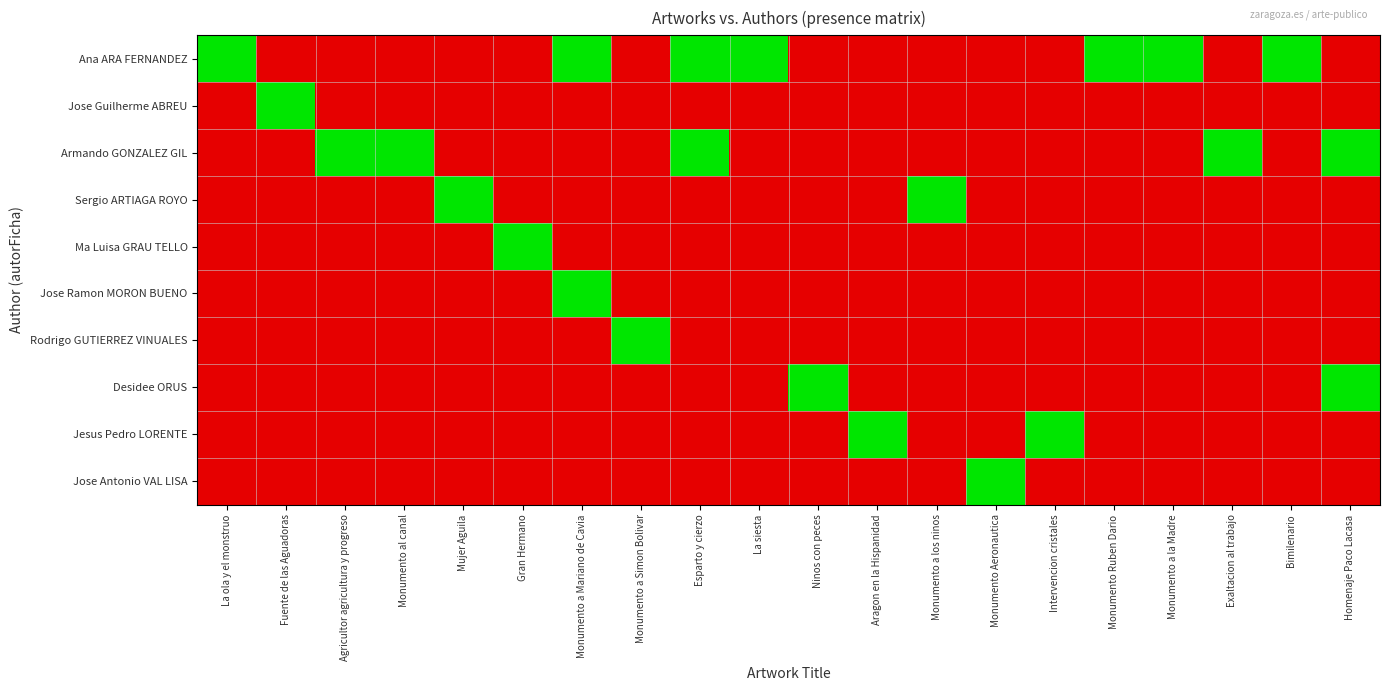

Reading left to right, transcribe all the data shown in this chart.

Ana ARA FERNANDEZ: La ola y el monstruo=1	Fuente de las Aguadoras=0	Agricultor agricultura y progreso=0	Monumento al canal=0	Mujer Aguila=0	Gran Hermano=0	Monumento a Mariano de Cavia=1	Monumento a Simon Bolivar=0	Esparto y cierzo=1	La siesta=1	Ninos con peces=0	Aragon en la Hispanidad=0	Monumento a los ninos=0	Monumento Aeronautica=0	Intervencion cristales=0	Monumento Ruben Dario=1	Monumento a la Madre=1	Exaltacion al trabajo=0	Bimilenario=1	Homenaje Paco Lacasa=0
Jose Guilherme ABREU: La ola y el monstruo=0	Fuente de las Aguadoras=1	Agricultor agricultura y progreso=0	Monumento al canal=0	Mujer Aguila=0	Gran Hermano=0	Monumento a Mariano de Cavia=0	Monumento a Simon Bolivar=0	Esparto y cierzo=0	La siesta=0	Ninos con peces=0	Aragon en la Hispanidad=0	Monumento a los ninos=0	Monumento Aeronautica=0	Intervencion cristales=0	Monumento Ruben Dario=0	Monumento a la Madre=0	Exaltacion al trabajo=0	Bimilenario=0	Homenaje Paco Lacasa=0
Armando GONZALEZ GIL: La ola y el monstruo=0	Fuente de las Aguadoras=0	Agricultor agricultura y progreso=1	Monumento al canal=1	Mujer Aguila=0	Gran Hermano=0	Monumento a Mariano de Cavia=0	Monumento a Simon Bolivar=0	Esparto y cierzo=1	La siesta=0	Ninos con peces=0	Aragon en la Hispanidad=0	Monumento a los ninos=0	Monumento Aeronautica=0	Intervencion cristales=0	Monumento Ruben Dario=0	Monumento a la Madre=0	Exaltacion al trabajo=1	Bimilenario=0	Homenaje Paco Lacasa=1
Sergio ARTIAGA ROYO: La ola y el monstruo=0	Fuente de las Aguadoras=0	Agricultor agricultura y progreso=0	Monumento al canal=0	Mujer Aguila=1	Gran Hermano=0	Monumento a Mariano de Cavia=0	Monumento a Simon Bolivar=0	Esparto y cierzo=0	La siesta=0	Ninos con peces=0	Aragon en la Hispanidad=0	Monumento a los ninos=1	Monumento Aeronautica=0	Intervencion cristales=0	Monumento Ruben Dario=0	Monumento a la Madre=0	Exaltacion al trabajo=0	Bimilenario=0	Homenaje Paco Lacasa=0
Ma Luisa GRAU TELLO: La ola y el monstruo=0	Fuente de las Aguadoras=0	Agricultor agricultura y progreso=0	Monumento al canal=0	Mujer Aguila=0	Gran Hermano=1	Monumento a Mariano de Cavia=0	Monumento a Simon Bolivar=0	Esparto y cierzo=0	La siesta=0	Ninos con peces=0	Aragon en la Hispanidad=0	Monumento a los ninos=0	Monumento Aeronautica=0	Intervencion cristales=0	Monumento Ruben Dario=0	Monumento a la Madre=0	Exaltacion al trabajo=0	Bimilenario=0	Homenaje Paco Lacasa=0
Jose Ramon MORON BUENO: La ola y el monstruo=0	Fuente de las Aguadoras=0	Agricultor agricultura y progreso=0	Monumento al canal=0	Mujer Aguila=0	Gran Hermano=0	Monumento a Mariano de Cavia=1	Monumento a Simon Bolivar=0	Esparto y cierzo=0	La siesta=0	Ninos con peces=0	Aragon en la Hispanidad=0	Monumento a los ninos=0	Monumento Aeronautica=0	Intervencion cristales=0	Monumento Ruben Dario=0	Monumento a la Madre=0	Exaltacion al trabajo=0	Bimilenario=0	Homenaje Paco Lacasa=0
Rodrigo GUTIERREZ VINUALES: La ola y el monstruo=0	Fuente de las Aguadoras=0	Agricultor agricultura y progreso=0	Monumento al canal=0	Mujer Aguila=0	Gran Hermano=0	Monumento a Mariano de Cavia=0	Monumento a Simon Bolivar=1	Esparto y cierzo=0	La siesta=0	Ninos con peces=0	Aragon en la Hispanidad=0	Monumento a los ninos=0	Monumento Aeronautica=0	Intervencion cristales=0	Monumento Ruben Dario=0	Monumento a la Madre=0	Exaltacion al trabajo=0	Bimilenario=0	Homenaje Paco Lacasa=0
Desidee ORUS: La ola y el monstruo=0	Fuente de las Aguadoras=0	Agricultor agricultura y progreso=0	Monumento al canal=0	Mujer Aguila=0	Gran Hermano=0	Monumento a Mariano de Cavia=0	Monumento a Simon Bolivar=0	Esparto y cierzo=0	La siesta=0	Ninos con peces=1	Aragon en la Hispanidad=0	Monumento a los ninos=0	Monumento Aeronautica=0	Intervencion cristales=0	Monumento Ruben Dario=0	Monumento a la Madre=0	Exaltacion al trabajo=0	Bimilenario=0	Homenaje Paco Lacasa=1
Jesus Pedro LORENTE: La ola y el monstruo=0	Fuente de las Aguadoras=0	Agricultor agricultura y progreso=0	Monumento al canal=0	Mujer Aguila=0	Gran Hermano=0	Monumento a Mariano de Cavia=0	Monumento a Simon Bolivar=0	Esparto y cierzo=0	La siesta=0	Ninos con peces=0	Aragon en la Hispanidad=1	Monumento a los ninos=0	Monumento Aeronautica=0	Intervencion cristales=1	Monumento Ruben Dario=0	Monumento a la Madre=0	Exaltacion al trabajo=0	Bimilenario=0	Homenaje Paco Lacasa=0
Jose Antonio VAL LISA: La ola y el monstruo=0	Fuente de las Aguadoras=0	Agricultor agricultura y progreso=0	Monumento al canal=0	Mujer Aguila=0	Gran Hermano=0	Monumento a Mariano de Cavia=0	Monumento a Simon Bolivar=0	Esparto y cierzo=0	La siesta=0	Ninos con peces=0	Aragon en la Hispanidad=0	Monumento a los ninos=0	Monumento Aeronautica=1	Intervencion cristales=0	Monumento Ruben Dario=0	Monumento a la Madre=0	Exaltacion al trabajo=0	Bimilenario=0	Homenaje Paco Lacasa=0